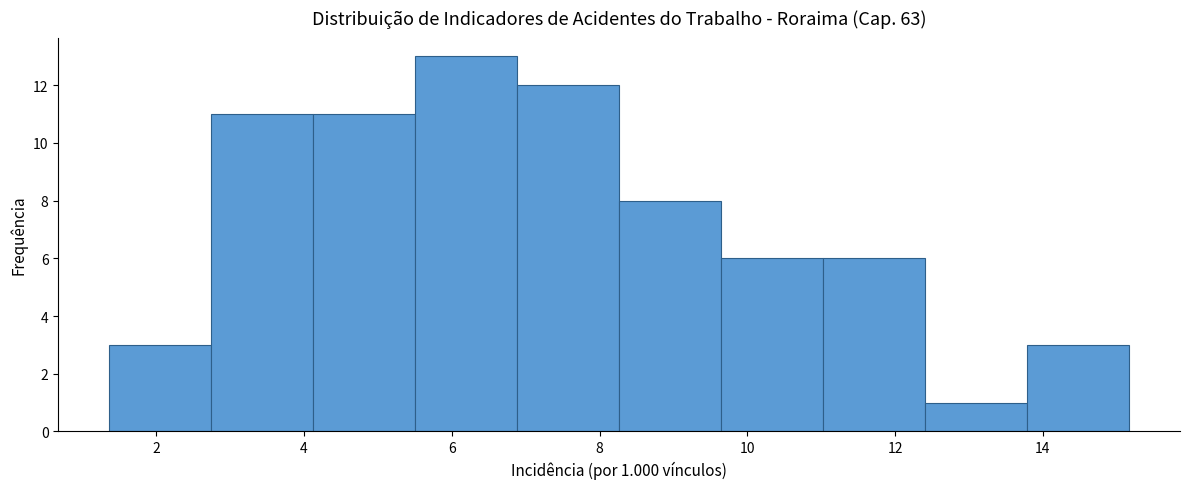

Which range on the x-axis has the tallest bar?

5.6 to 6.8